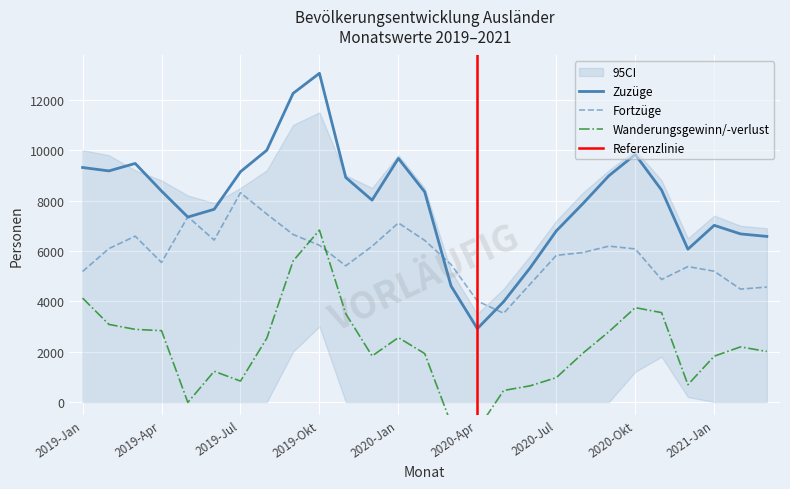

True or false: Fortzüge has more than 1 interior local peaks.

True